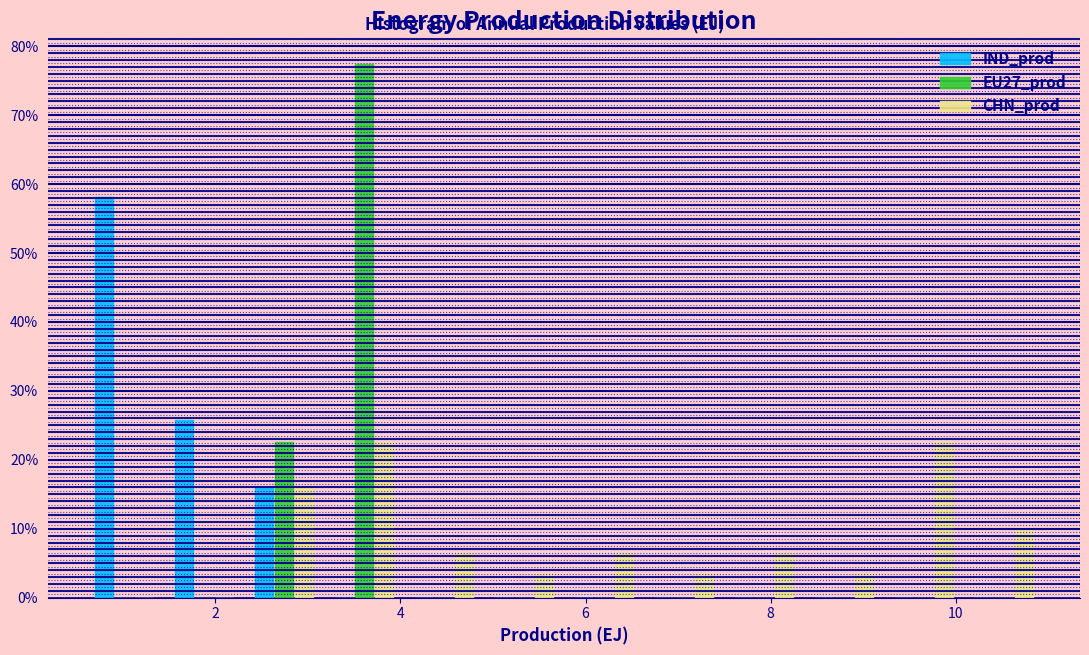

Reading left to right, list every range on the x-axis with the height of the bar of each series over it. Neither the bar edges nor the heights are printed on the chart, so give them approximately, as read against the axes.

0.6 to 1.4: IND_prod=58	EU27_prod=0	CHN_prod=0
1.4 to 2.4: IND_prod=26	EU27_prod=0	CHN_prod=0
2.4 to 3.2: IND_prod=16	EU27_prod=23	CHN_prod=16
3.2 to 4.0: IND_prod=0	EU27_prod=77	CHN_prod=23
4.0 to 5.0: IND_prod=0	EU27_prod=0	CHN_prod=6
5.0 to 5.8: IND_prod=0	EU27_prod=0	CHN_prod=3
5.8 to 6.6: IND_prod=0	EU27_prod=0	CHN_prod=6
6.6 to 7.4: IND_prod=0	EU27_prod=0	CHN_prod=3
7.4 to 8.4: IND_prod=0	EU27_prod=0	CHN_prod=6
8.4 to 9.2: IND_prod=0	EU27_prod=0	CHN_prod=3
9.2 to 10.0: IND_prod=0	EU27_prod=0	CHN_prod=23
10.0 to 11.0: IND_prod=0	EU27_prod=0	CHN_prod=10